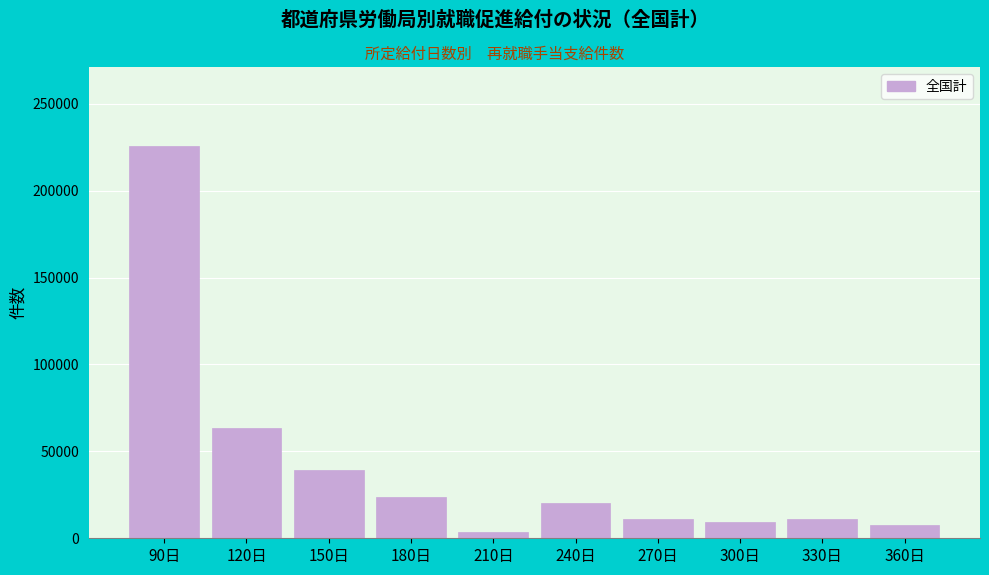

What value does the data have at 300日, to the nearest 10?

9570